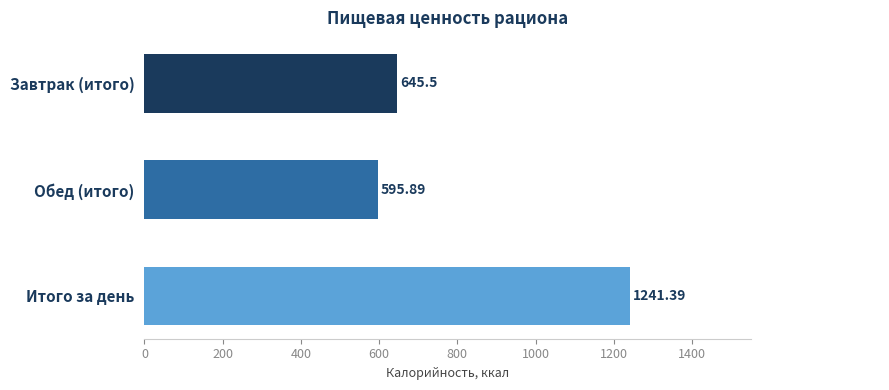

What is the change in value from Обед (итого) to Итого за день?

+645.5